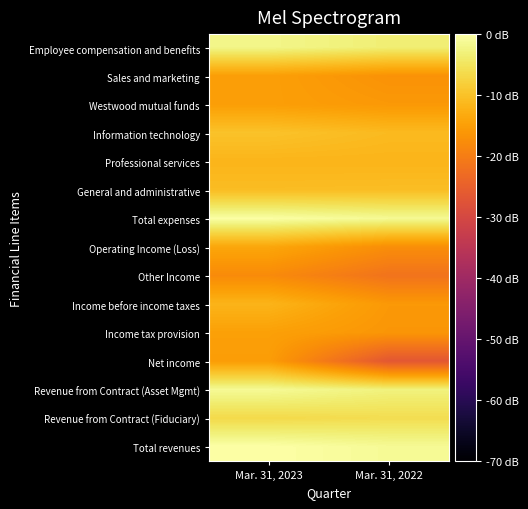

How many categories are shown in the chart?

2